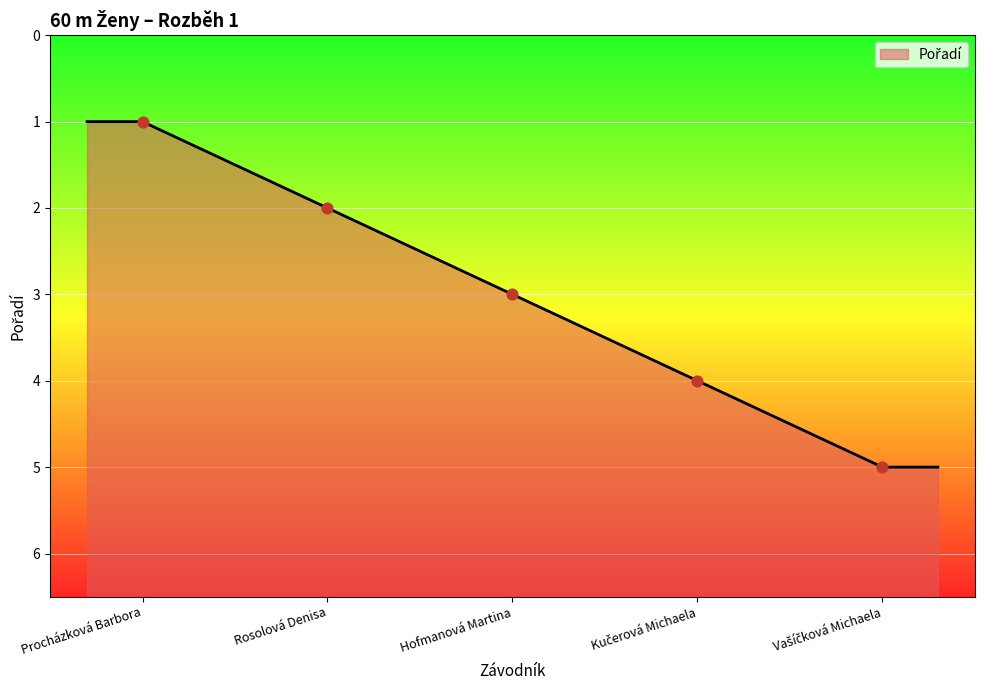

What is the ratio of the value at Procházková Barbora to the value at Rosolová Denisa?

0.5